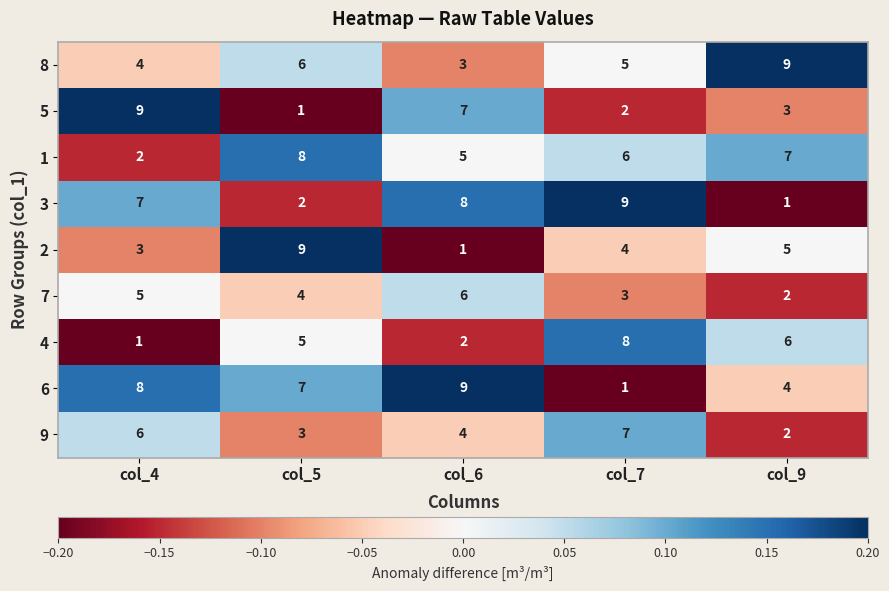

The 9 series shows 1 at col_9. True or false?

False